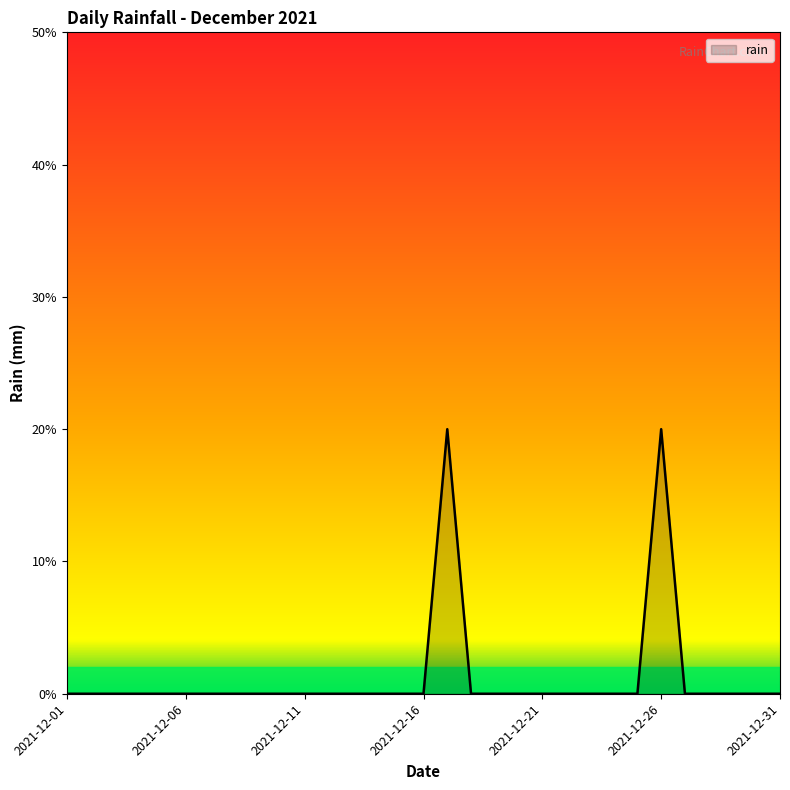

True or false: there are more than 0 points higher than both neighbors.

True